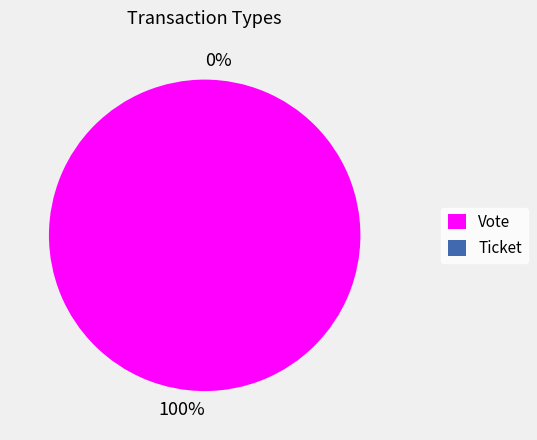

How many slices are in this pie chart?

2